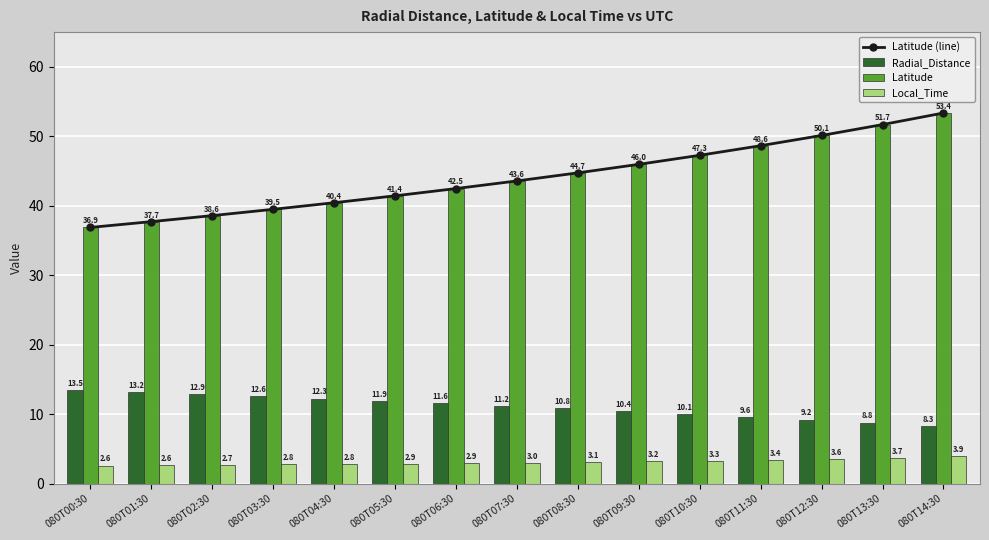

What is the maximum value for Local_Time?

3.9